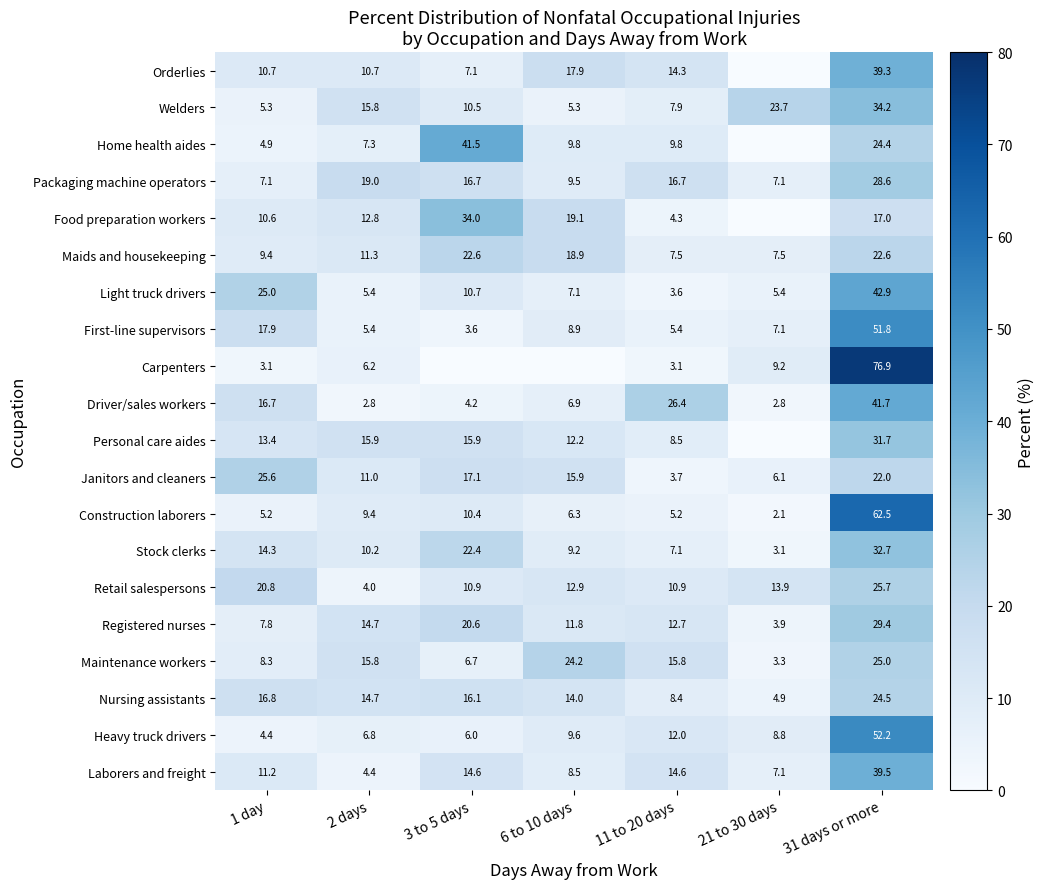

Is the value of Heavy truck drivers at 1 day greater than the value of Maids and housekeeping at 6 to 10 days?

No